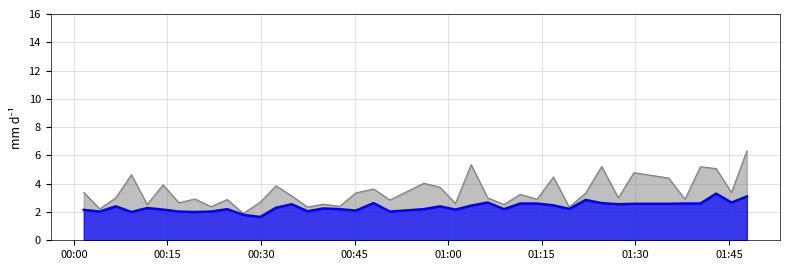

What is the greatest value displayed?

6.3